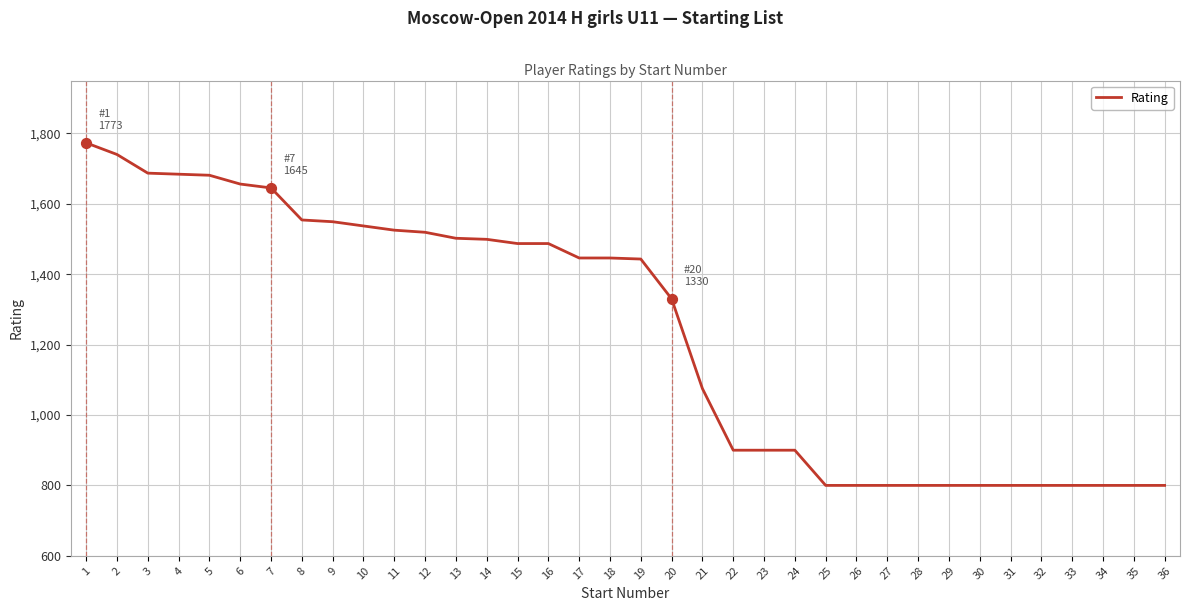

Between 24 and 30, which is larger?

24